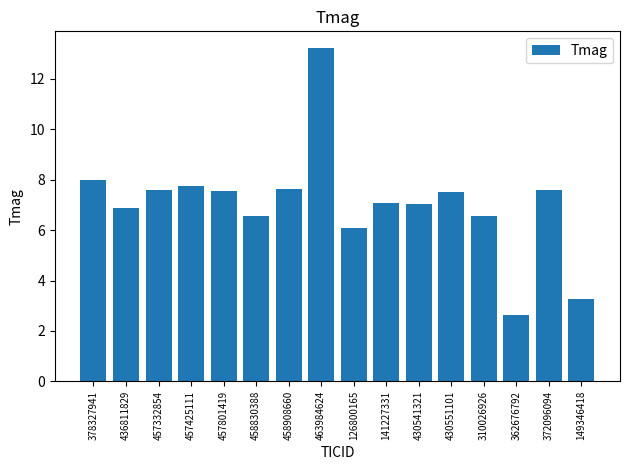

What is the maximum value shown in the chart?

13.2